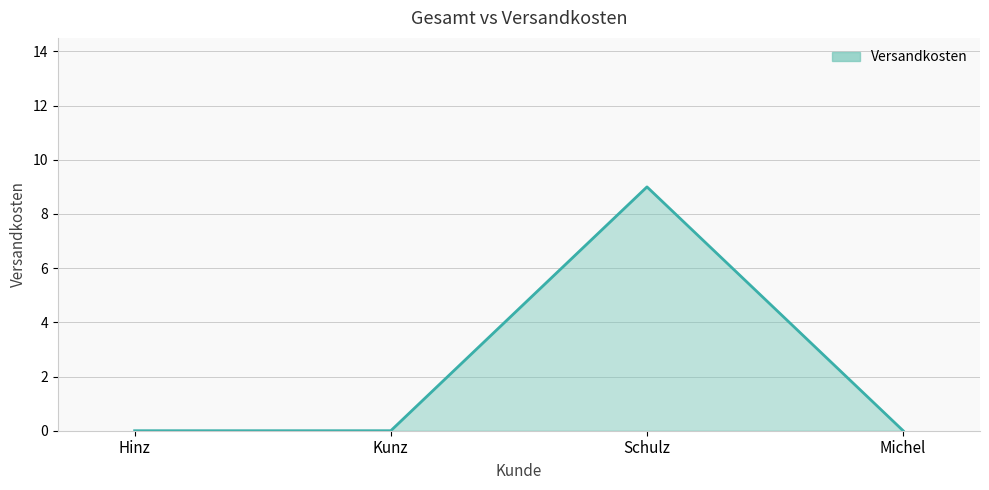

What position from the right is Michel?

1